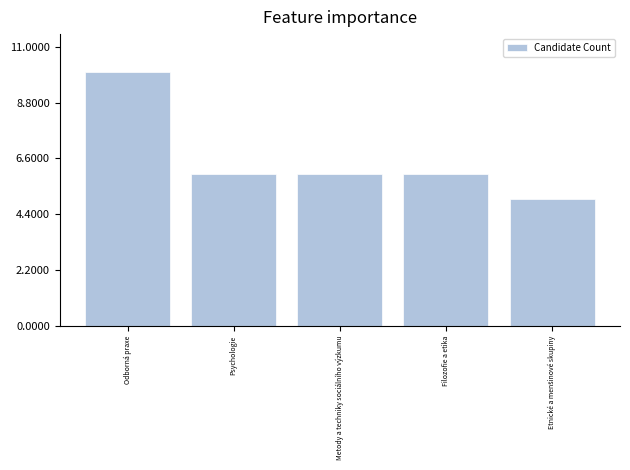

Reading right to left, transcribe all the data shown in this chart.

5	6	6	6	10